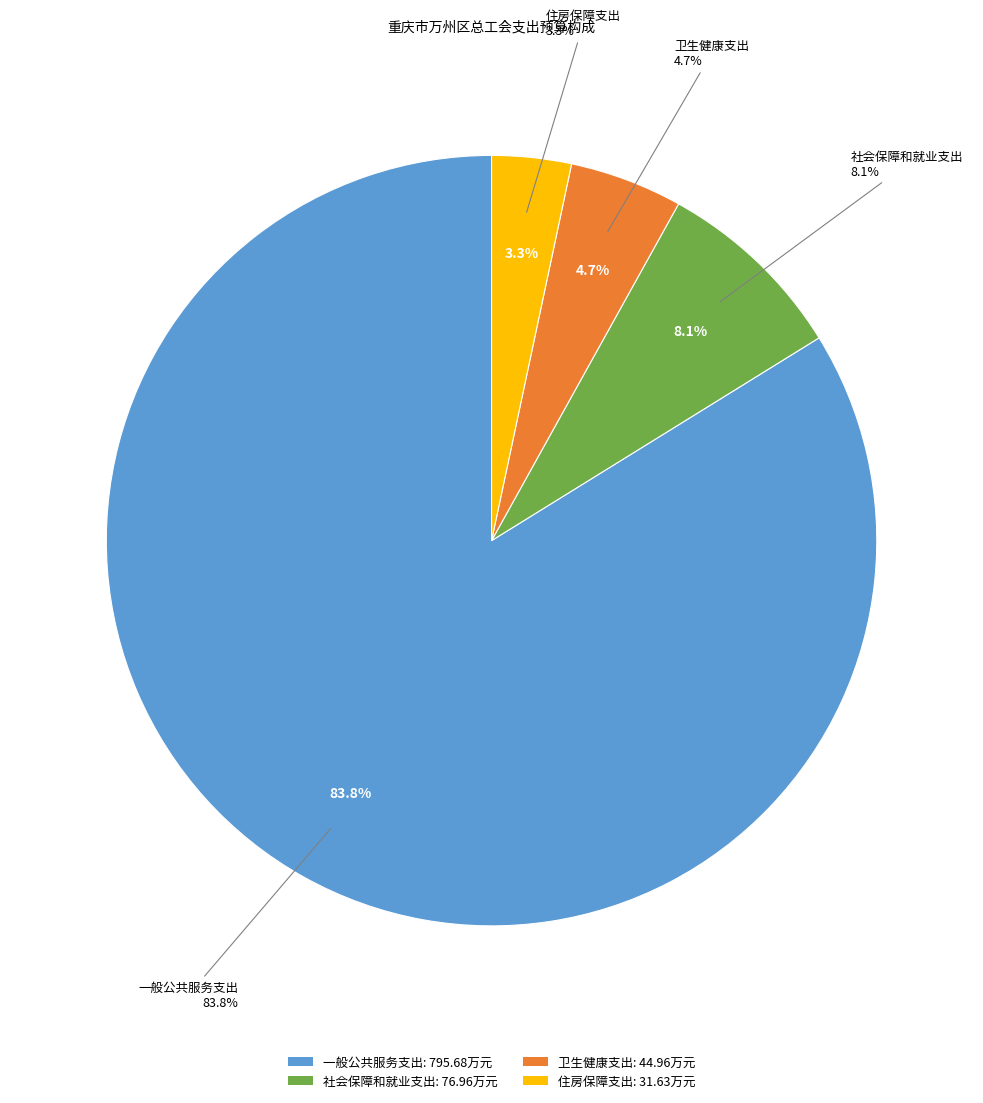

Combined, do 一般公共服务支出 and 卫生健康支出 account for over 50%?

Yes